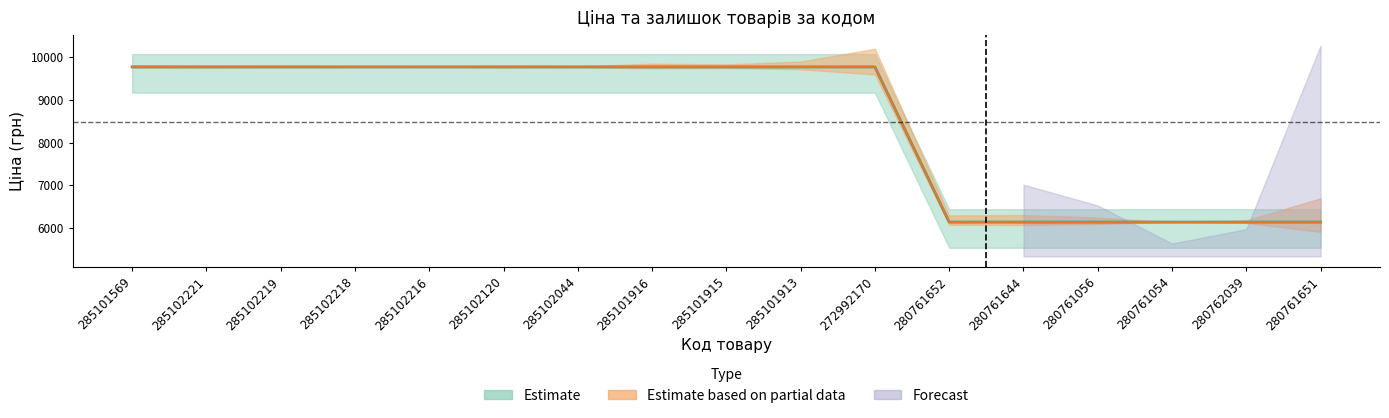

Reading left to right, list all the values displayed in this chart.

Ціна: 285101569=9764.4	285102221=9764.4	285102219=9764.4	285102218=9764.4	285102216=9764.4	285102120=9764.4	285102044=9764.4	285101916=9764.4	285101915=9764.4	285101913=9764.4	272992170=9764.4	280761652=6143.2	280761644=6143.2	280761056=6143.2	280761054=6143.2	280762039=6143.2	280761651=6143.2
Доп. ціна: 285101569=9764.4	285102221=9764.4	285102219=9764.4	285102218=9764.4	285102216=9764.4	285102120=9764.4	285102044=9764.4	285101916=9764.4	285101915=9764.4	285101913=9764.4	272992170=9764.4	280761652=6143.2	280761644=6143.2	280761056=6143.2	280761054=6143.2	280762039=6143.2	280761651=6143.2